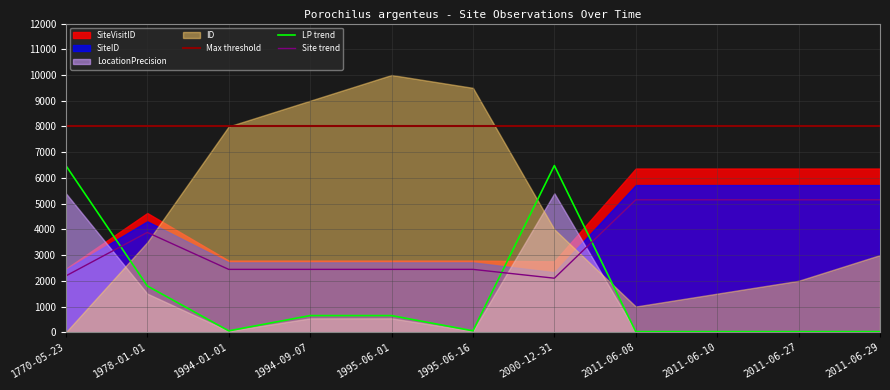

What is the difference between the second highest and minimum values in the LocationPrecision series?

6456.0